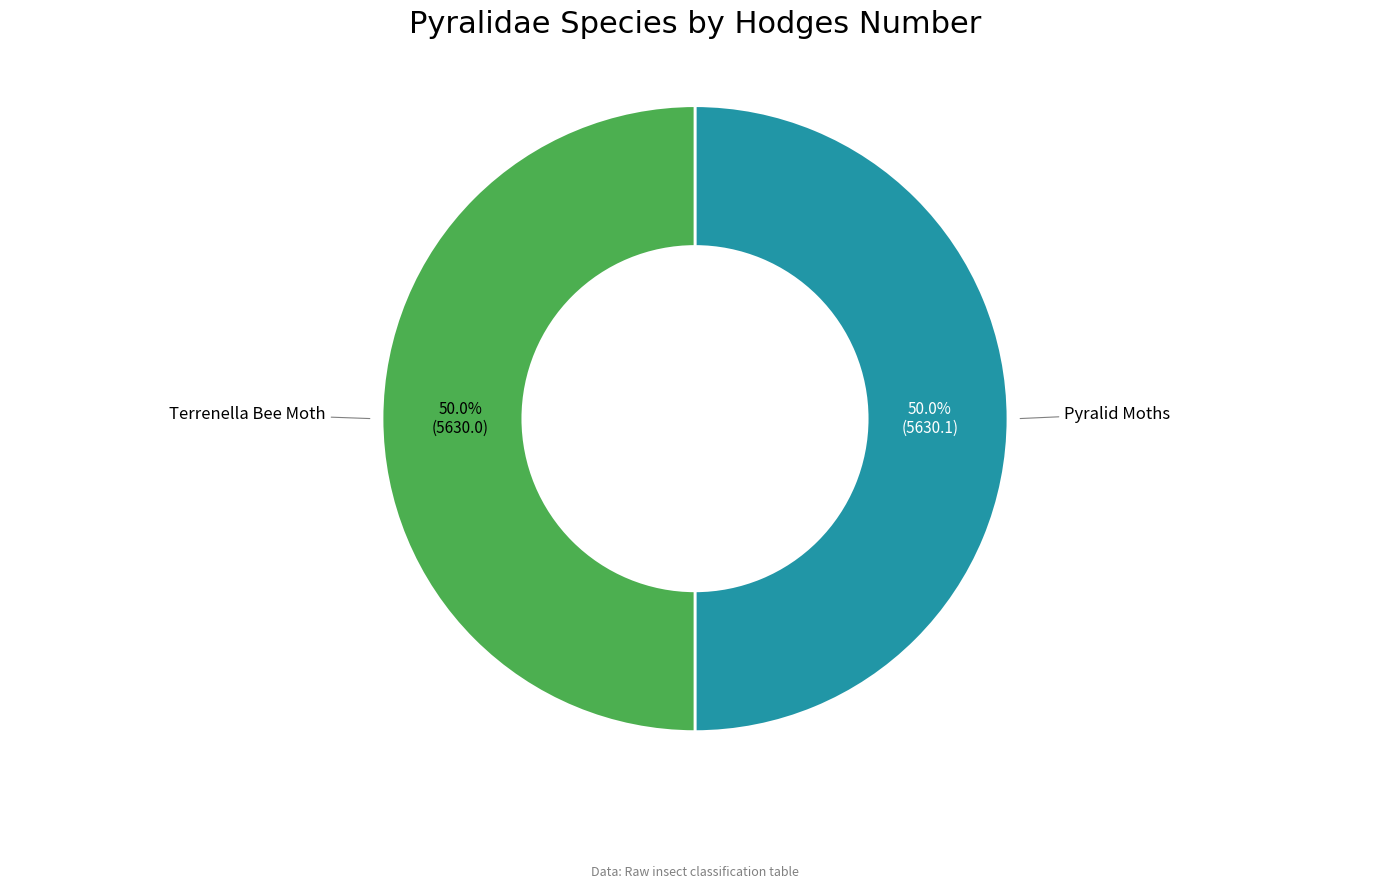

How many slices are in this pie chart?

2